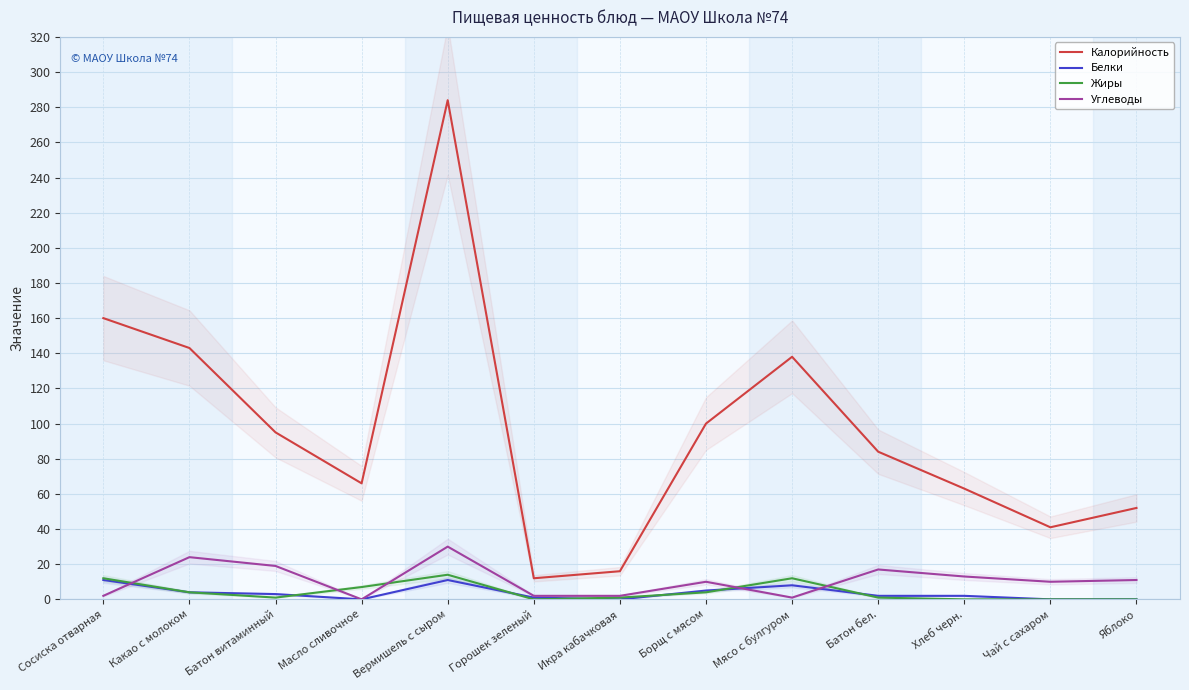

At Масло сливочное, list the series in order from largest to smallest.

Калорийность, Жиры, Белки, Углеводы